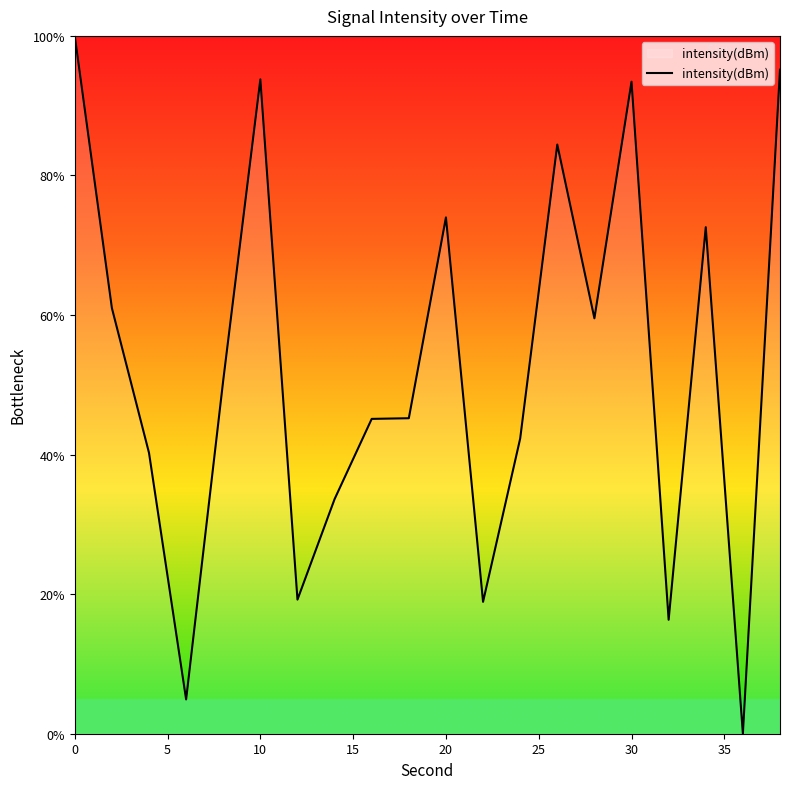

What is the maximum value shown in the chart?

100.0